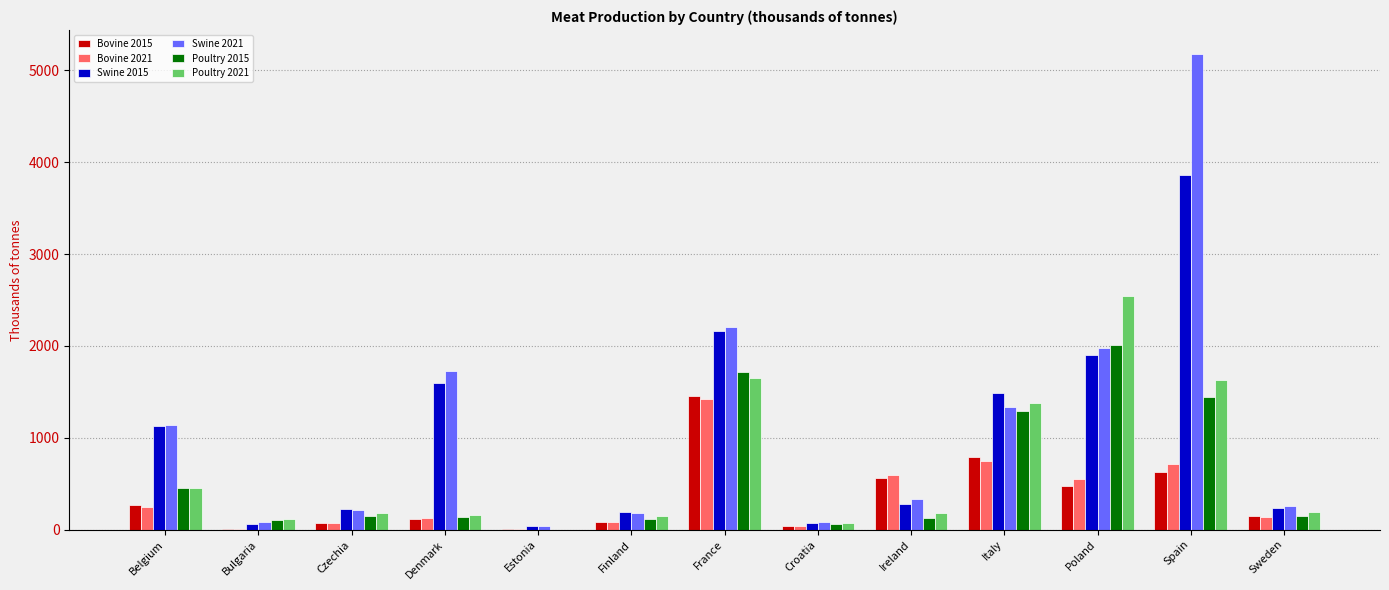

Is the value of Poultry 2021 at Bulgaria greater than the value of Bovine 2015 at France?

No